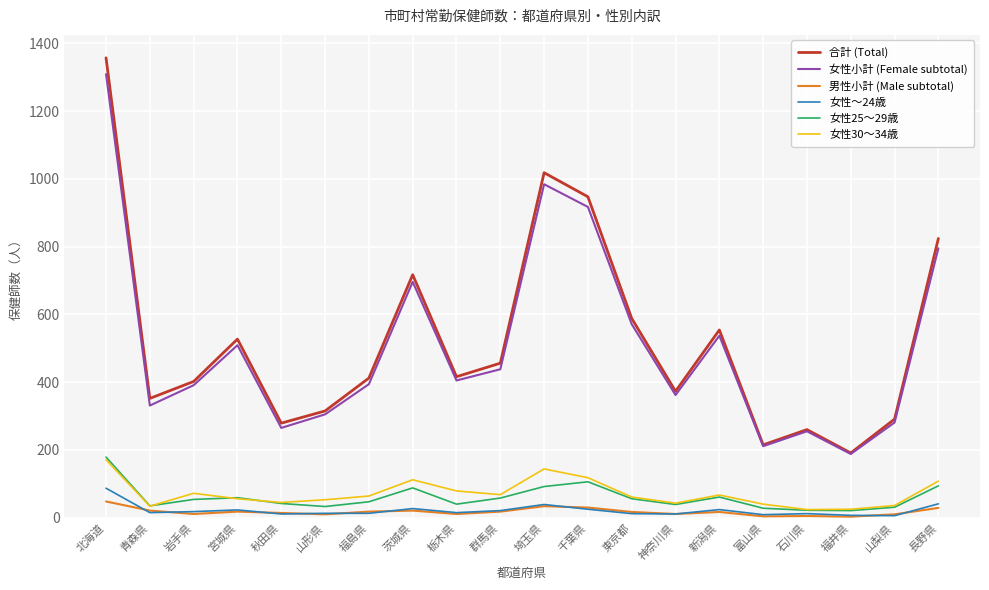

The value of 女性小計 (Female subtotal) at 東京都 is 136. True or false?

False